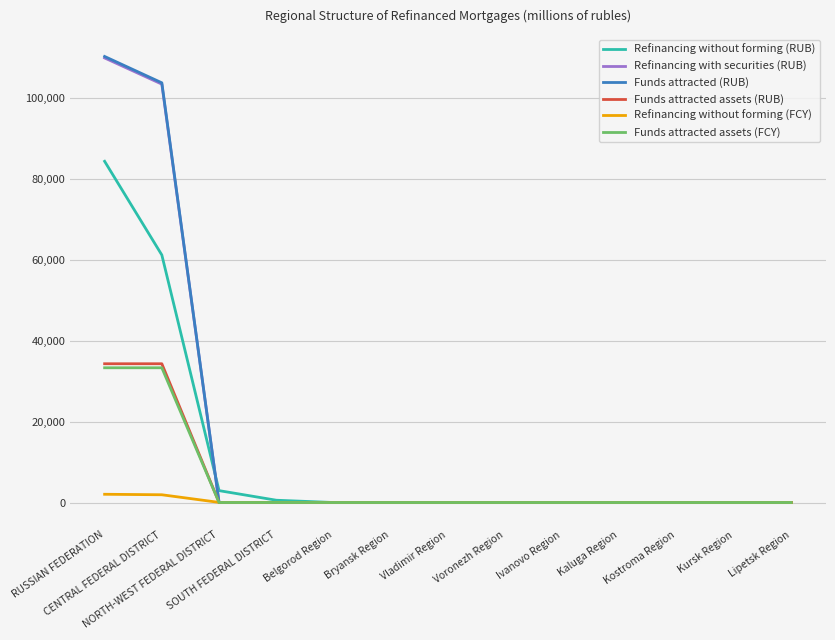

What is the highest value of the Refinancing with securities (RUB) series?

109872